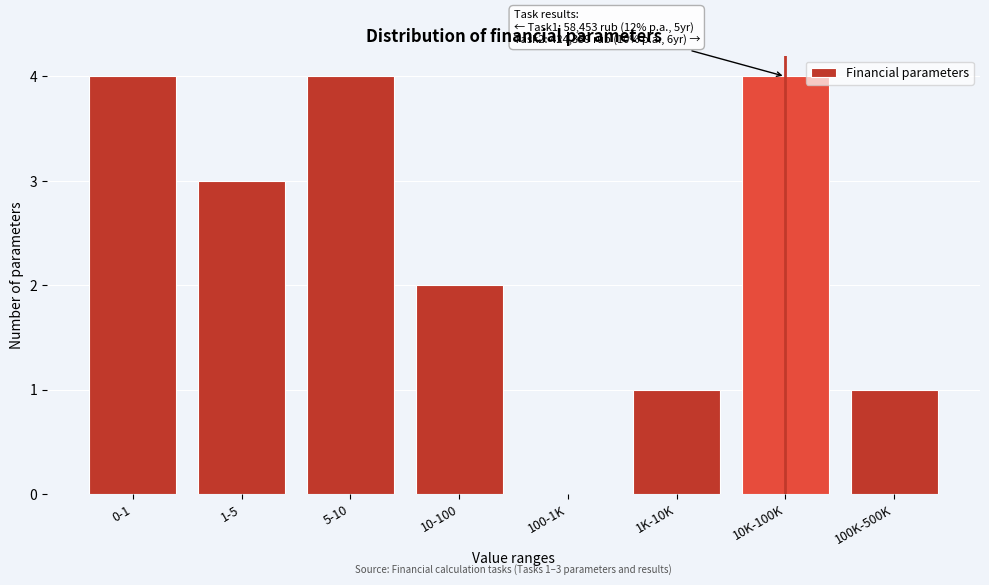

Reading right to left, what are all the values shown in this chart?

100K-500K=1	10K-100K=4	1K-10K=1	100-1K=0	10-100=2	5-10=4	1-5=3	0-1=4